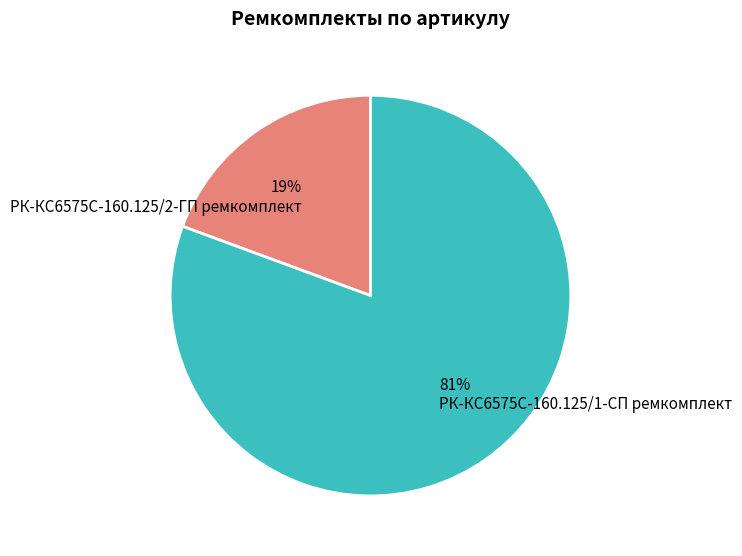

Rank the categories by value from highest to lowest.

РК-КС6575С-160.125/1-СП ремкомплект, РК-КС6575С-160.125/2-ГП ремкомплект